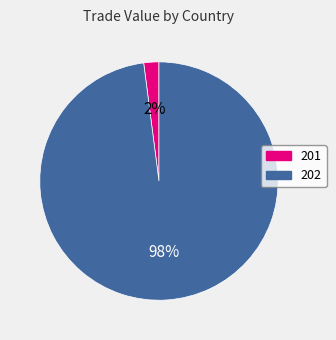

Which has a higher value, 202 or 201?

202